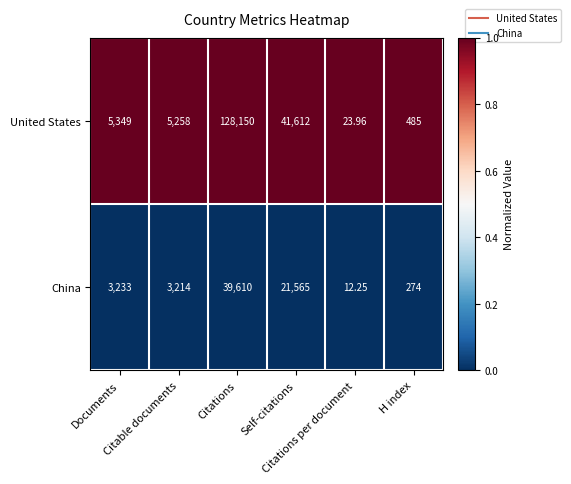

List the series in order of their peak value, highest first.

United States, China